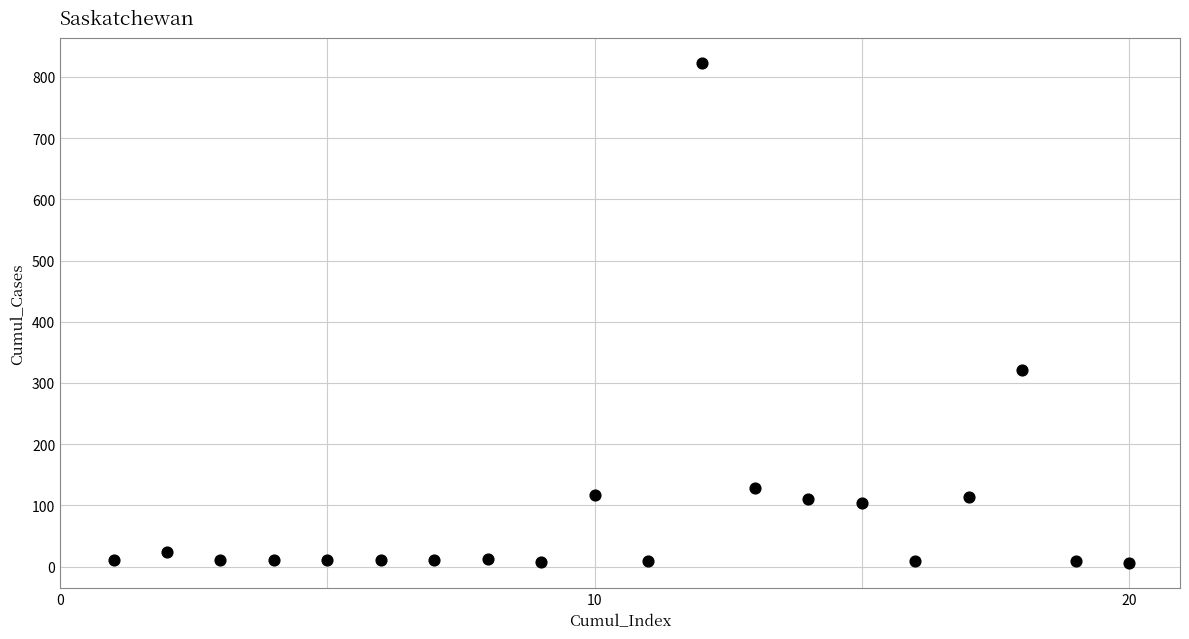

What Y value in the scatter plot is closest to 414?

321.8